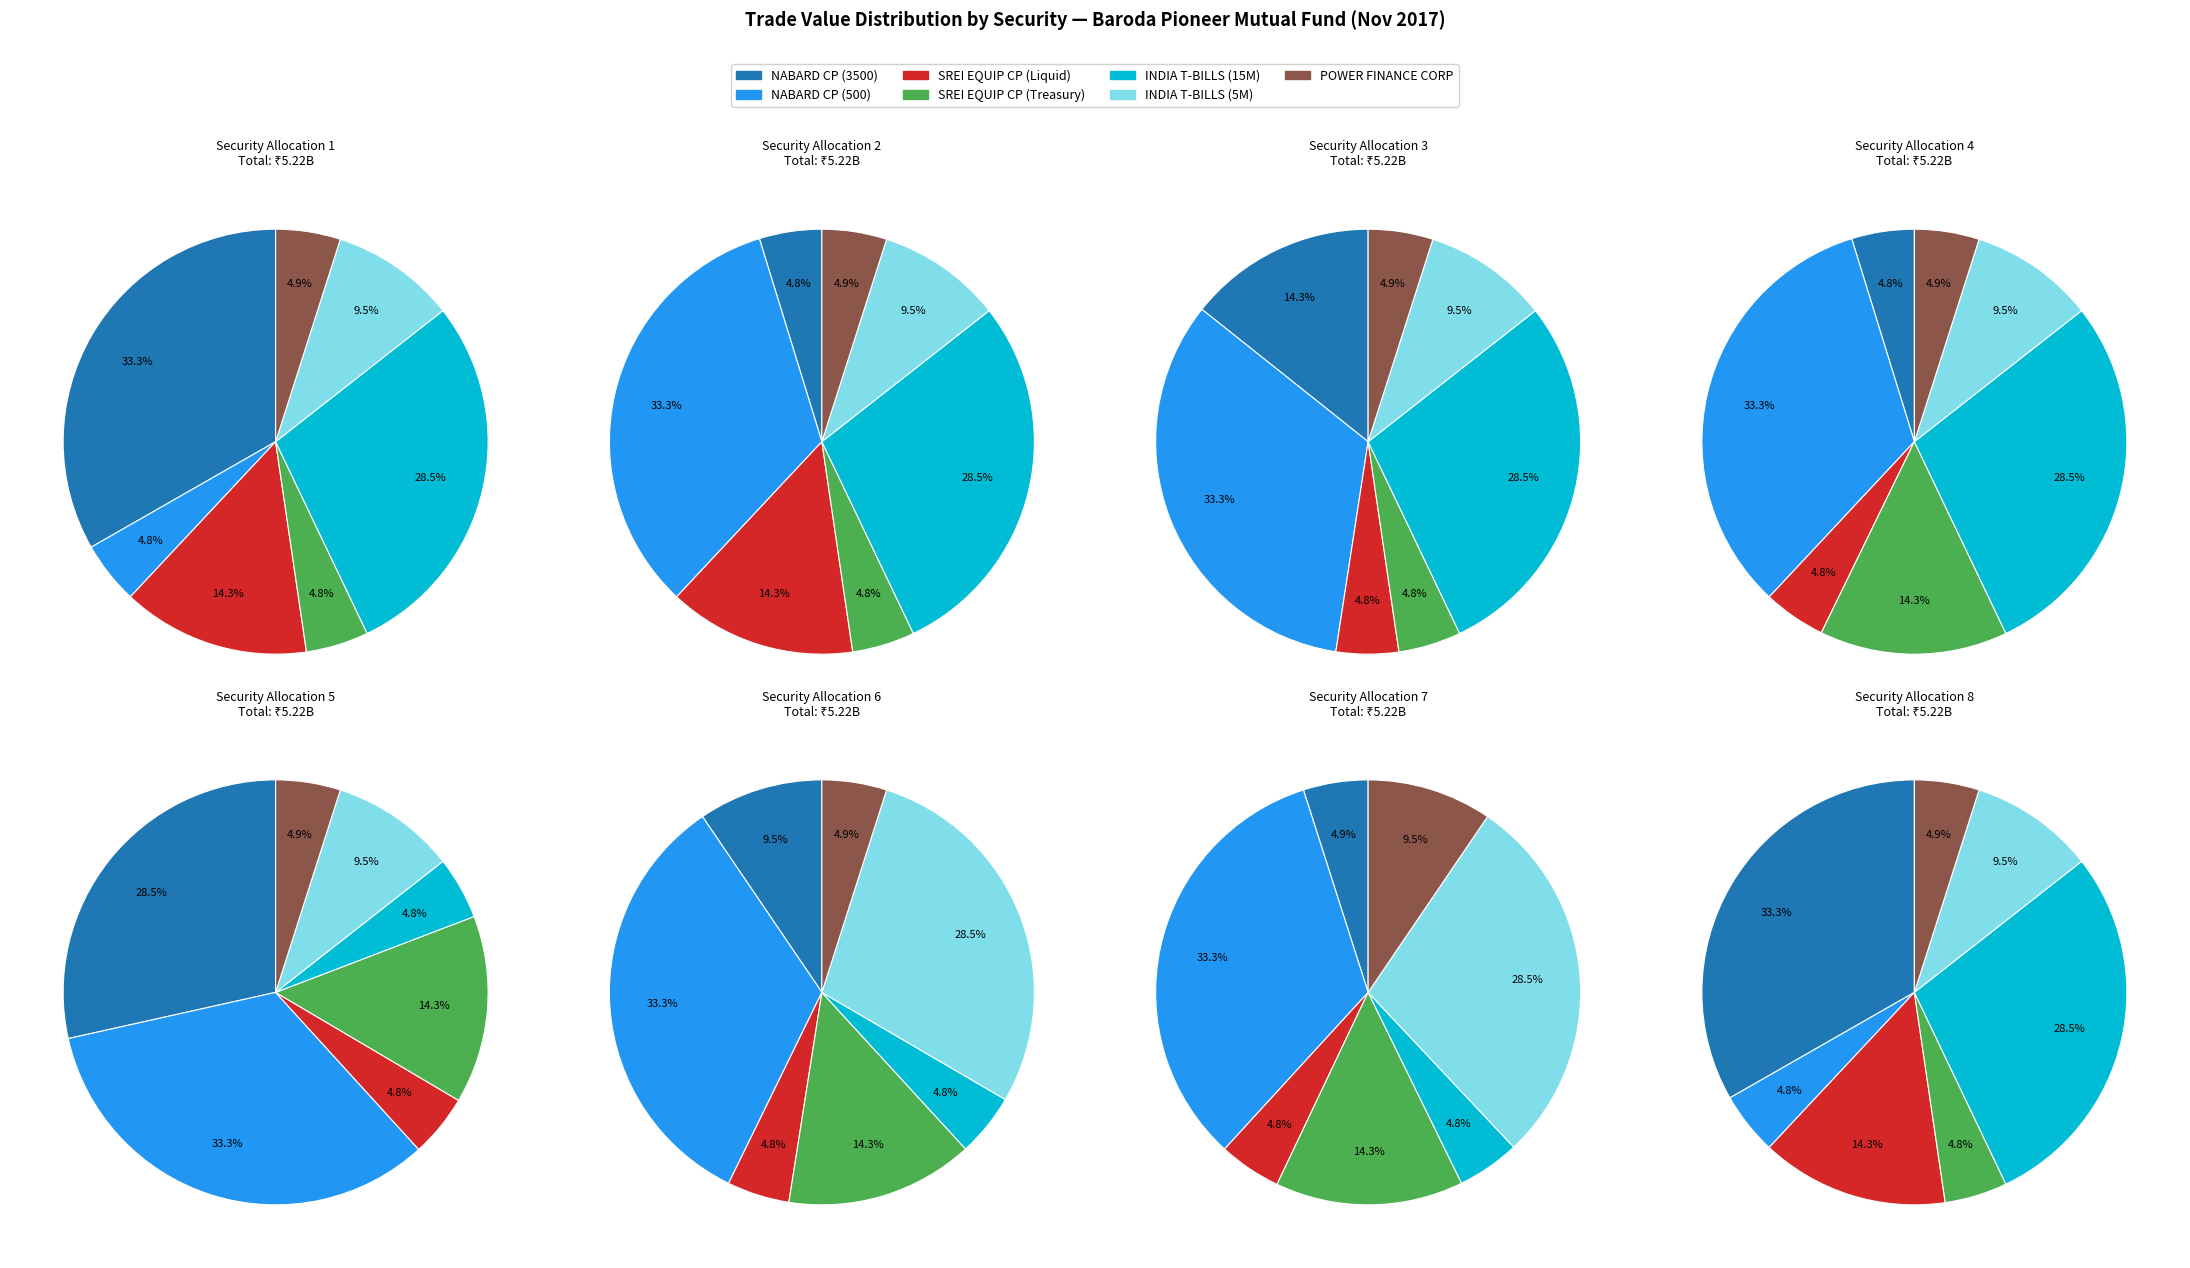

Rank the categories by value from highest to lowest.

NABARD CP (3500), INDIA T-BILLS (15000000), SREI EQUIPMENT FINANCE CP (Liquid), INDIA T-BILLS (5000000), POWER FINANCE CORP LTD 7.75%, SREI EQUIPMENT FINANCE CP (Treasury), NABARD CP (500)